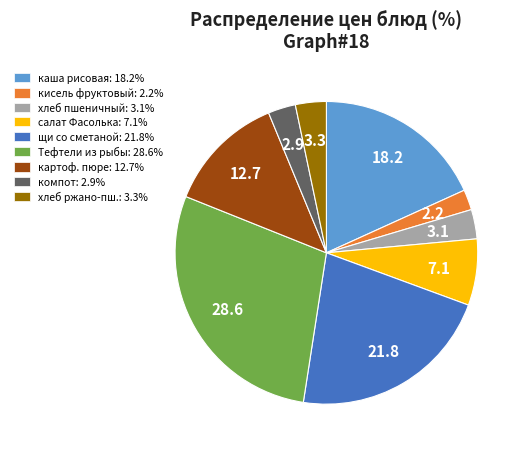

Does каша рисовая: 18.2% account for over 50% of the chart?

No